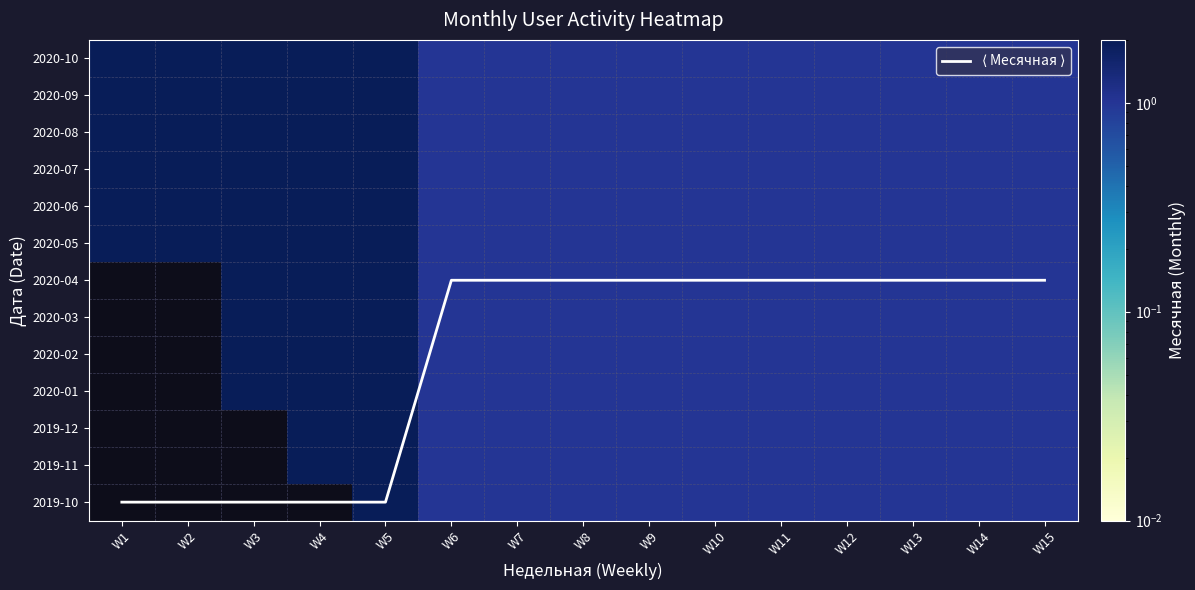

Which series changed the most between W12 and W14?

$\langle$ Месячная $\rangle$